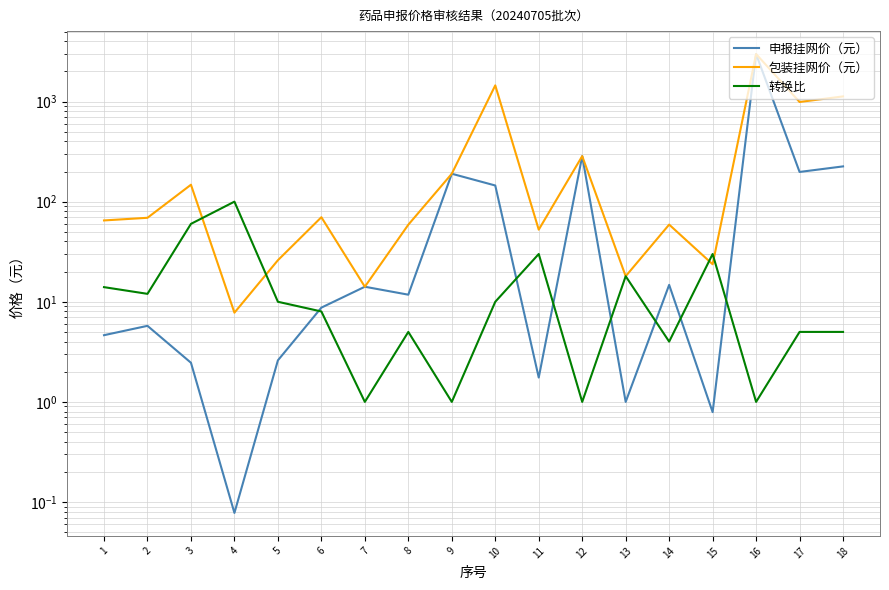

Reading right to left, transcribe all the data shown in this chart.

申报挂网价（元）: 225.0	198.0	2980.0	0.8	14.8	1.0	285.0	1.8	145.0	190.0	11.8	14.1	8.7	2.6	0.1	2.5	5.8	4.6
包装挂网价（元）: 1125.0	990.0	2980.0	23.7	59.0	18.0	285.0	52.5	1450.0	190.0	58.9	14.1	69.9	26.0	7.8	147.6	69.0	64.9
转换比: 5.0	5.0	1.0	30.0	4.0	18.0	1.0	30.0	10.0	1.0	5.0	1.0	8.0	10.0	100.0	60.0	12.0	14.0